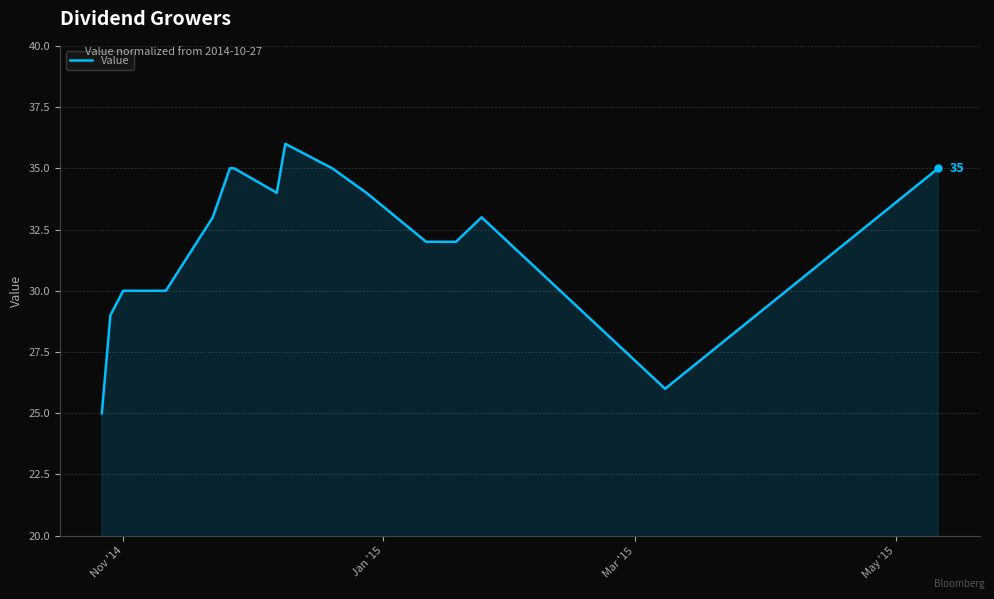

What is the difference between the maximum and minimum values?

11